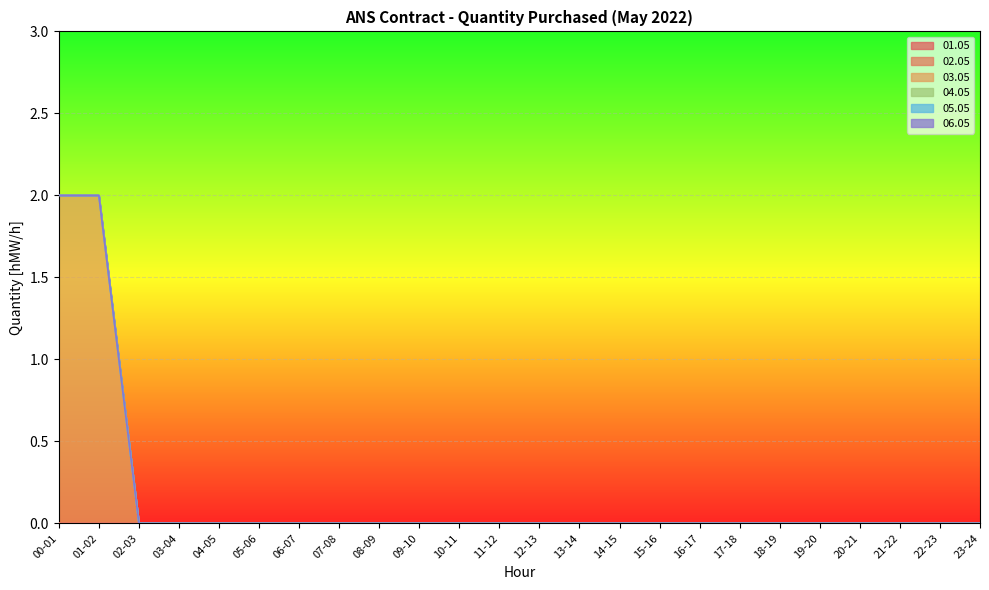

How many lines are shown in the chart?

6